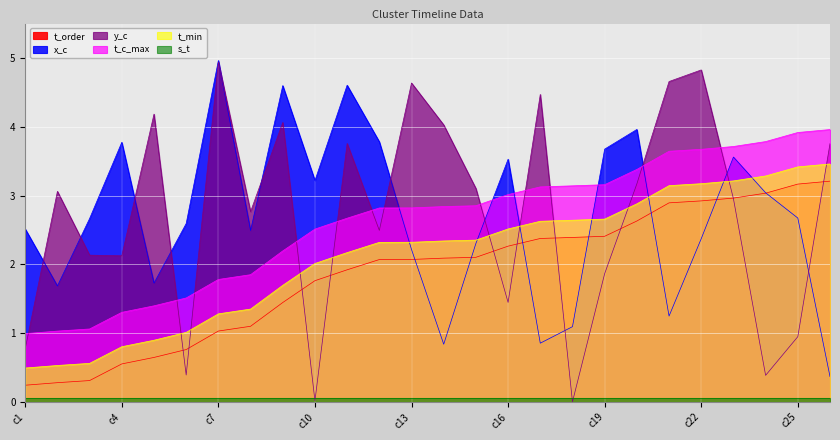

Is the value of x_c at c9 greater than the value of y_c at c16?

Yes